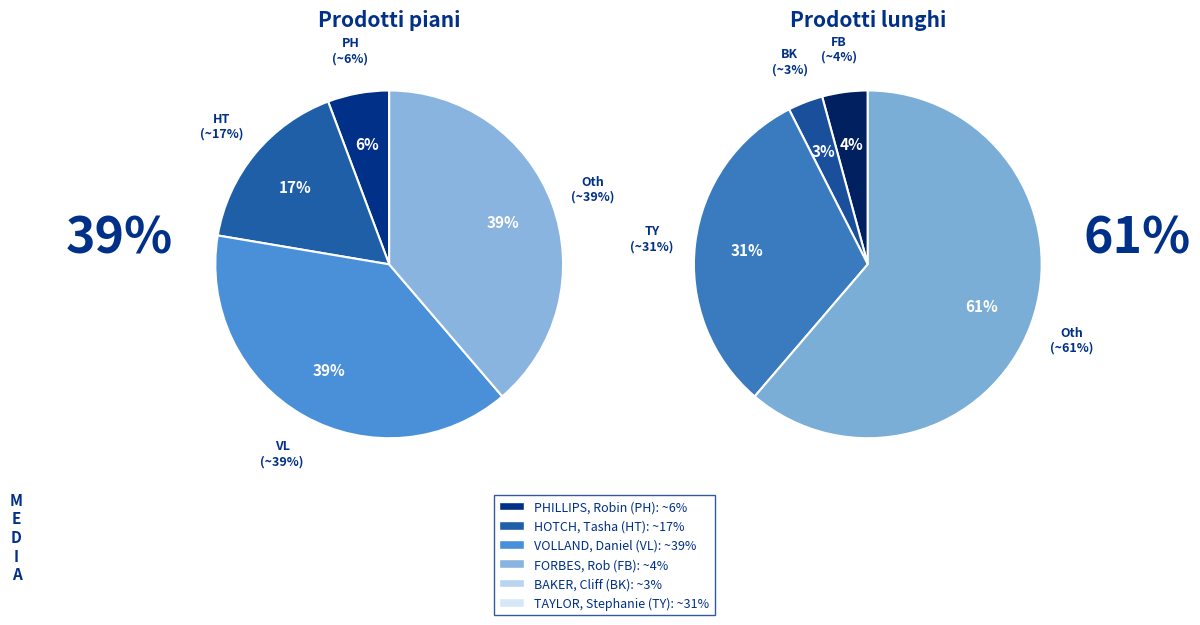

Combined, what portion of the pie is BAKER, Cliff and TAYLOR, Stephanie?

34.5%